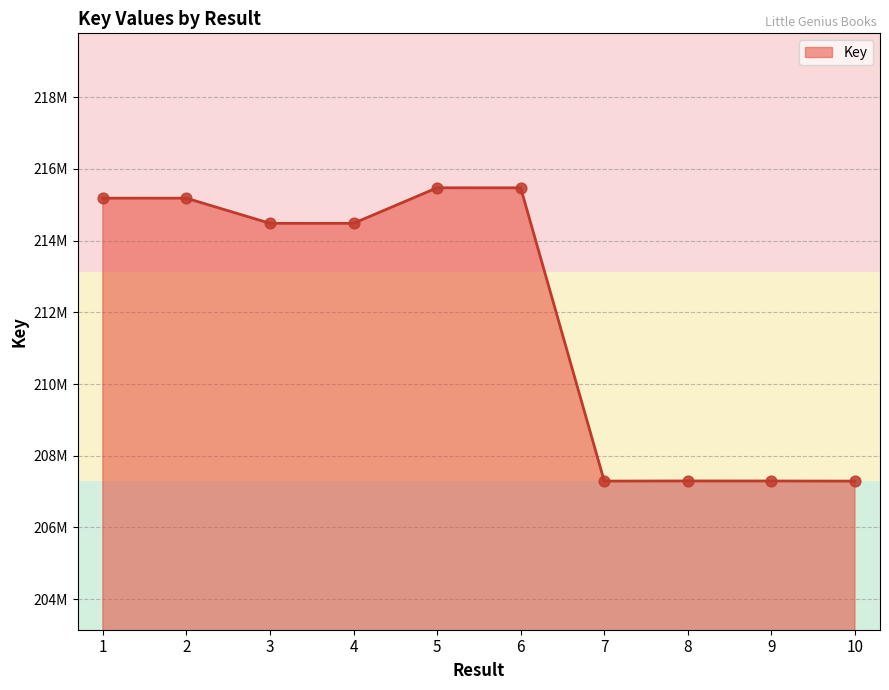

Approximately how many times larger is the value at 5 compared to 2?

1.0